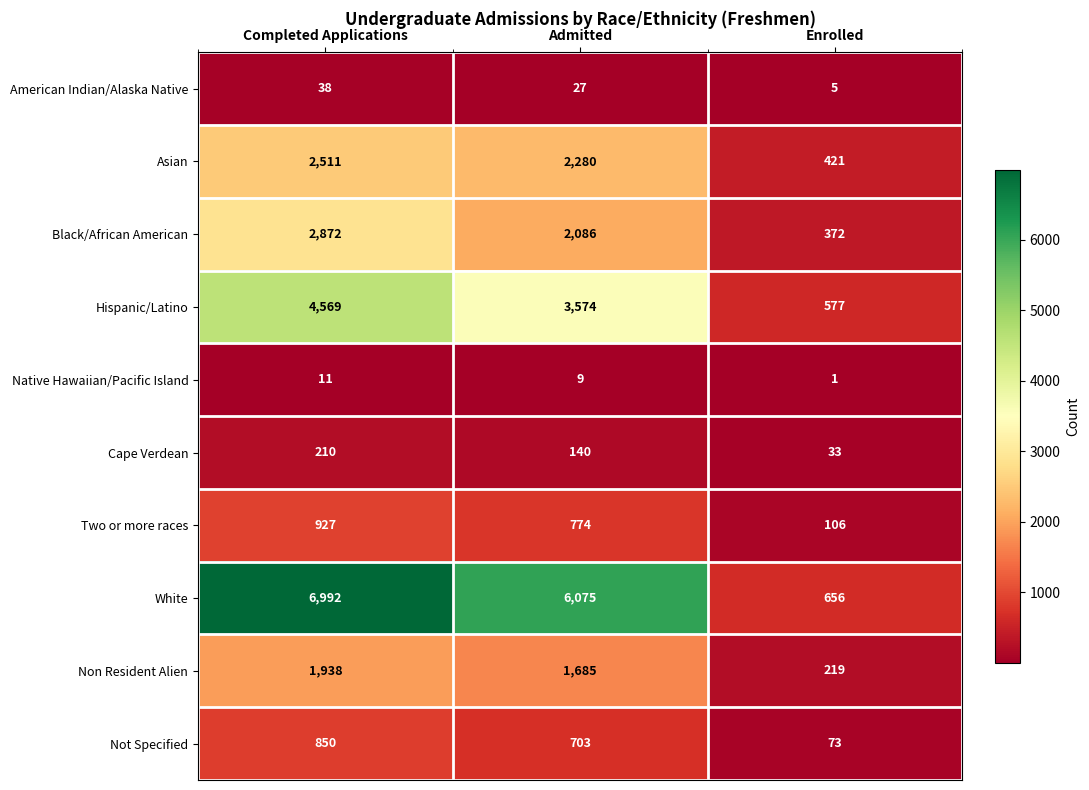

What is the difference between the Cape Verdean values at Completed Applications and Enrolled?

177